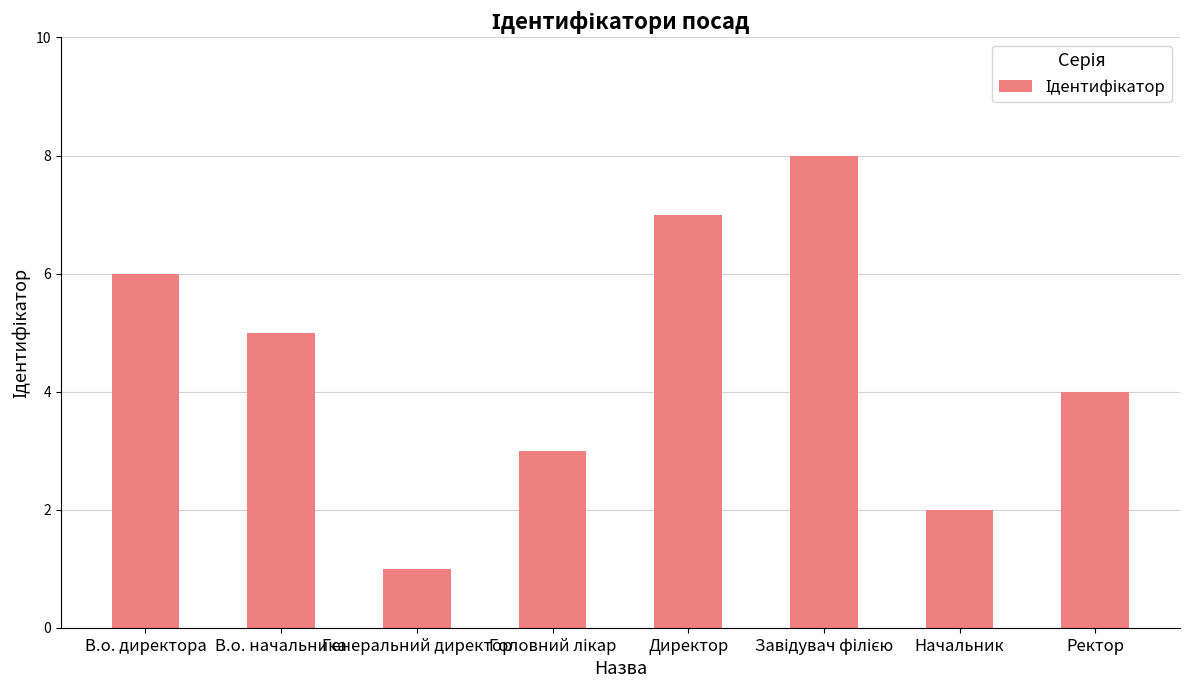

How many bars are there in total?

8